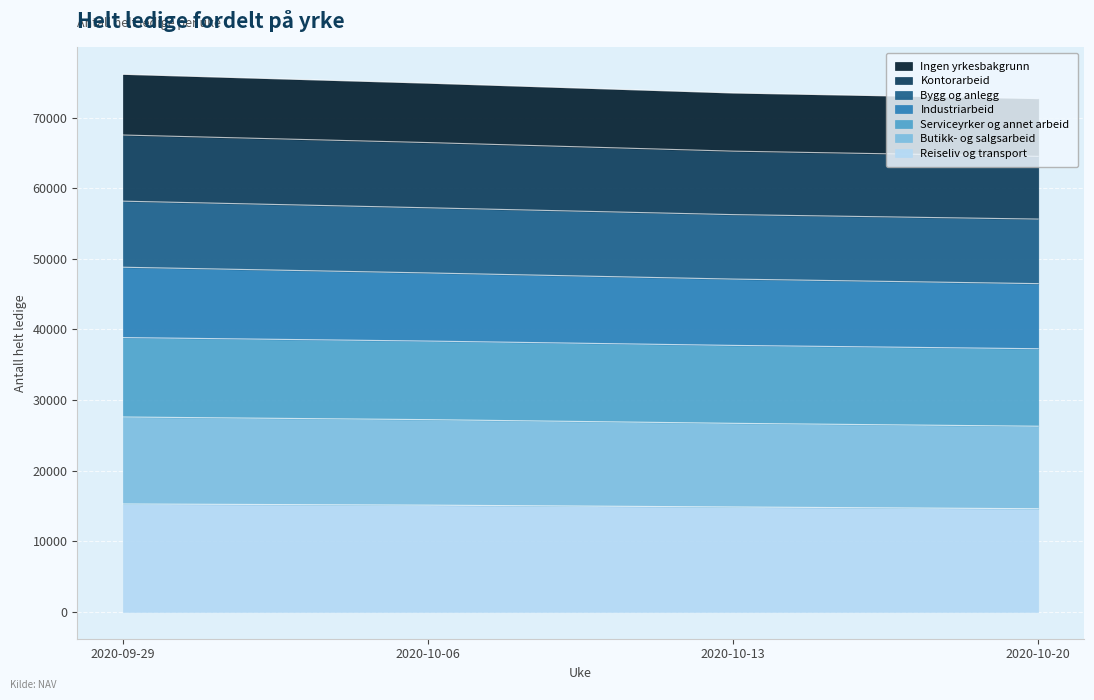

What is the total value across all series at 2020-10-06?

74862